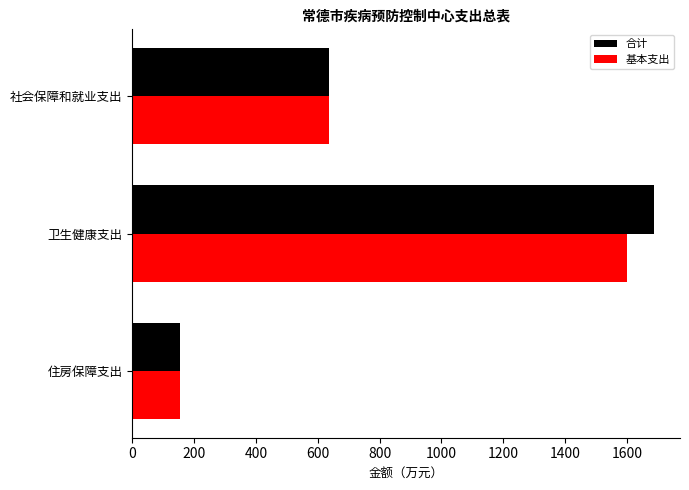

What is the difference between the maximum and minimum values in the 基本支出 series?

1447.6